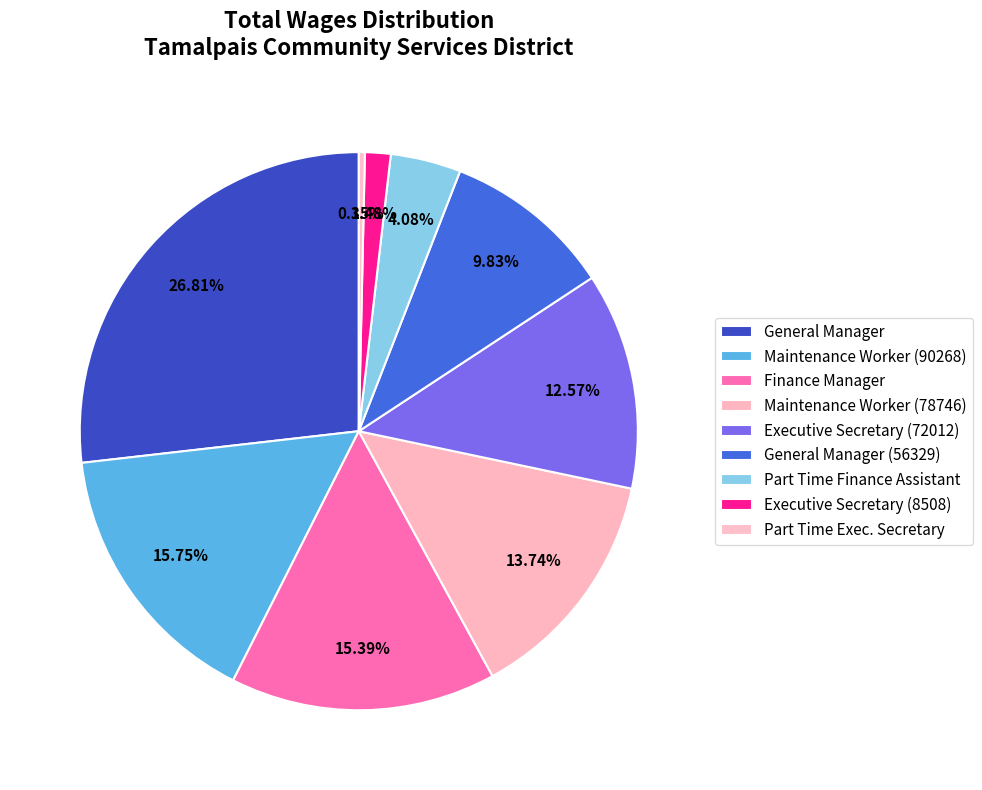

To the nearest percent, what is the combined percentage of Maintenance Worker (78746) and Finance Manager?

29%